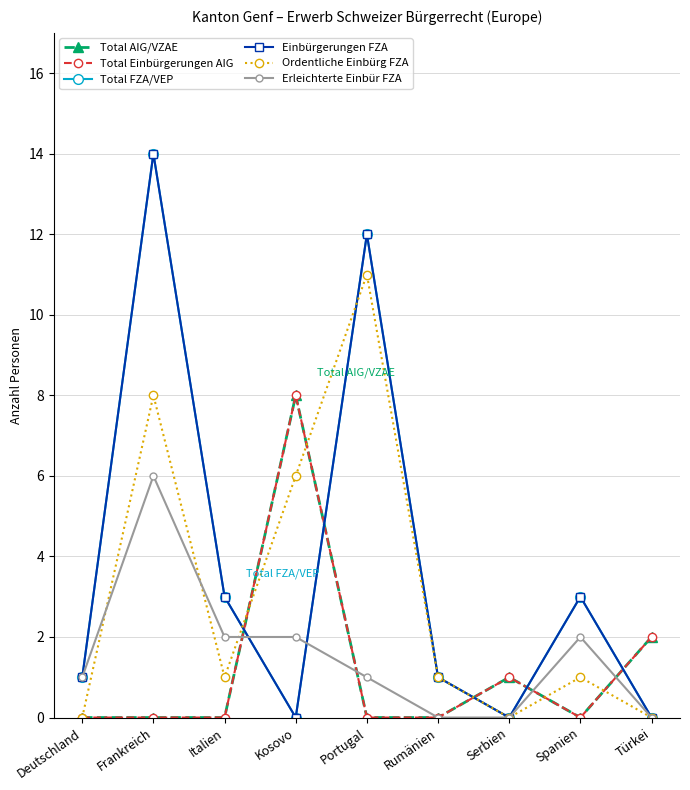

How many times do Erleichterte Einbür FZA and Ordentliche Einbürg FZA cross each other?

3